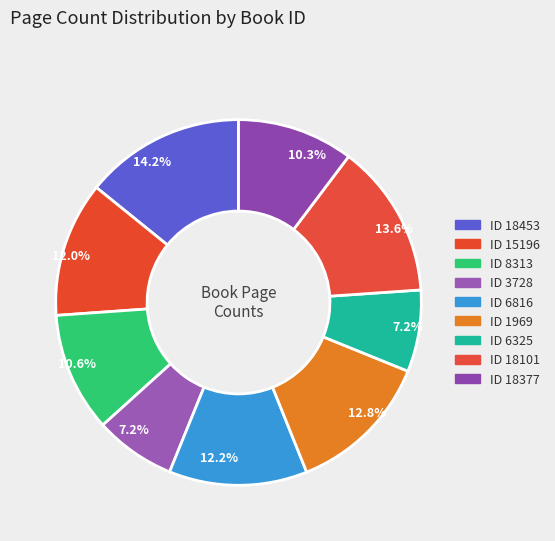

How many segments does this pie chart have?

9